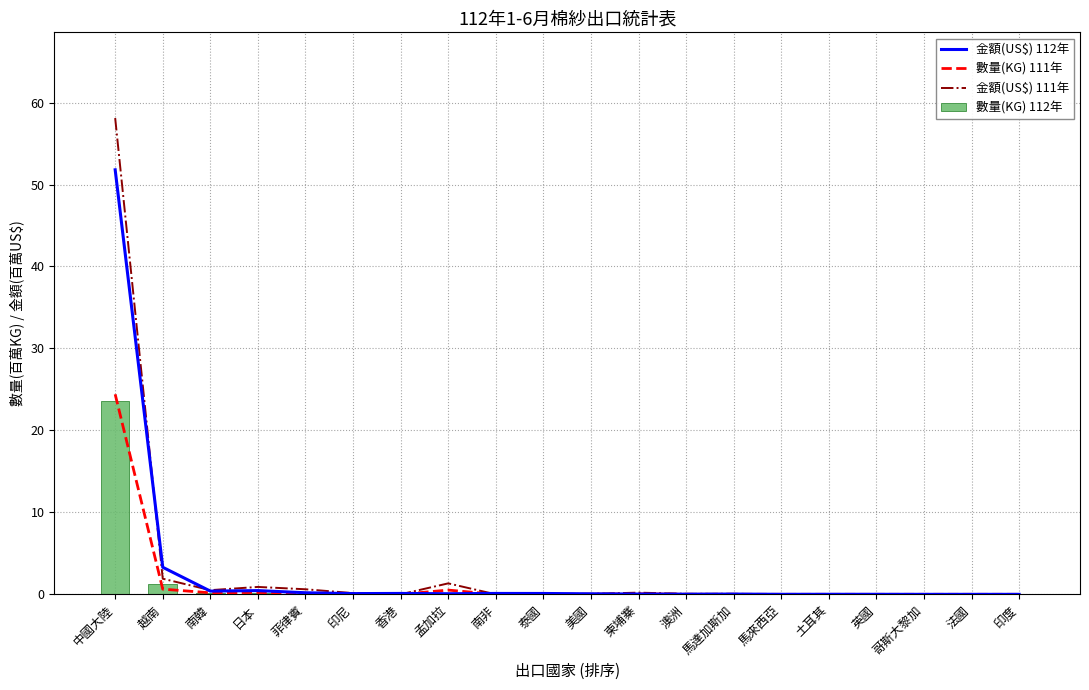

Count the number of data series in this chart.

4